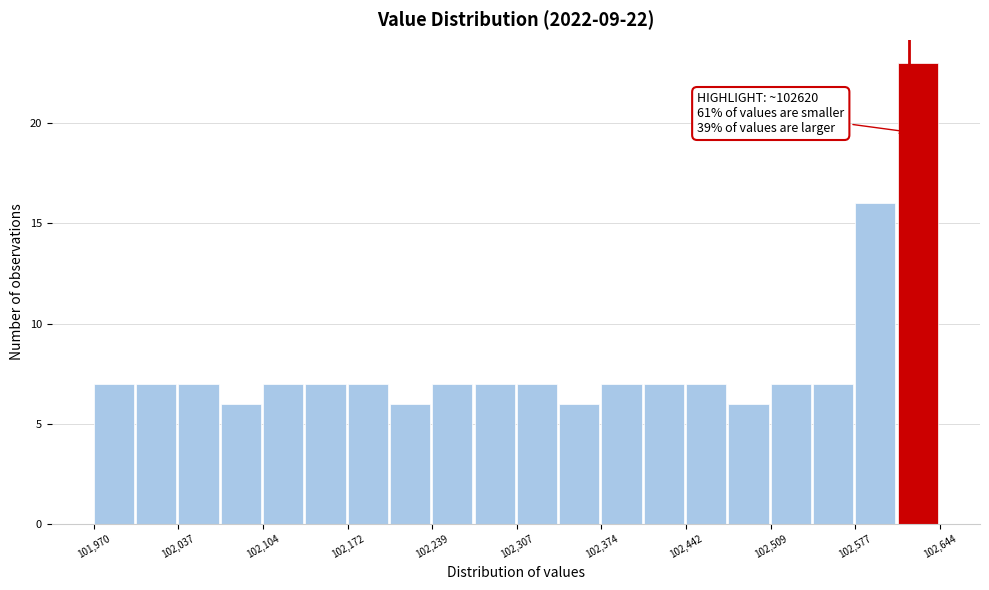

Read against the x-axis, roughly where is the centre of the tallest bar?

102630